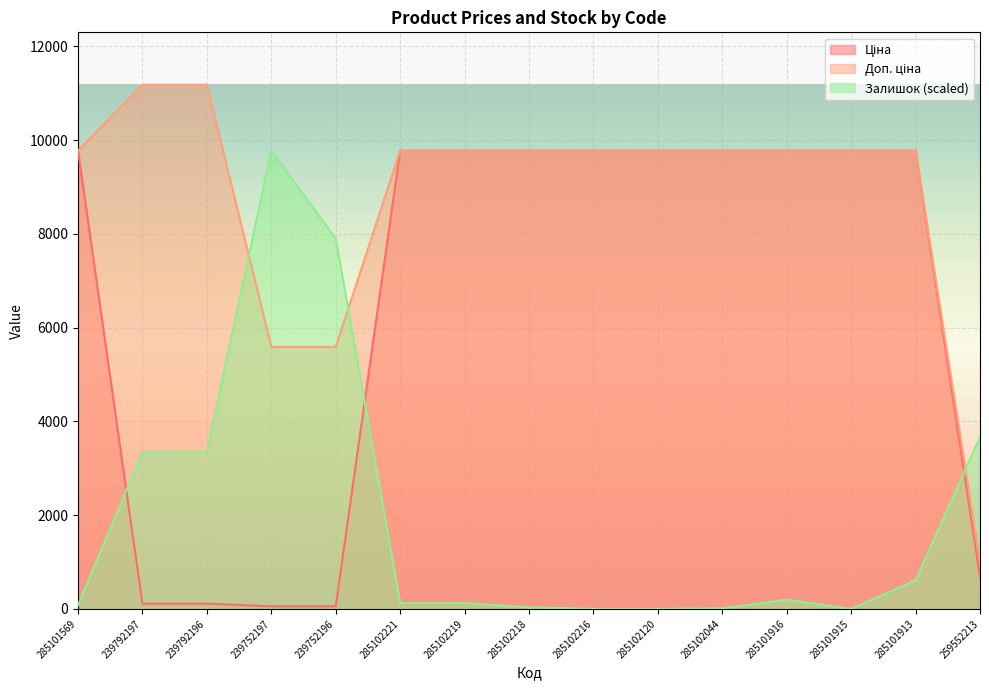

How many values in the Ціна series exceed 9775?

10